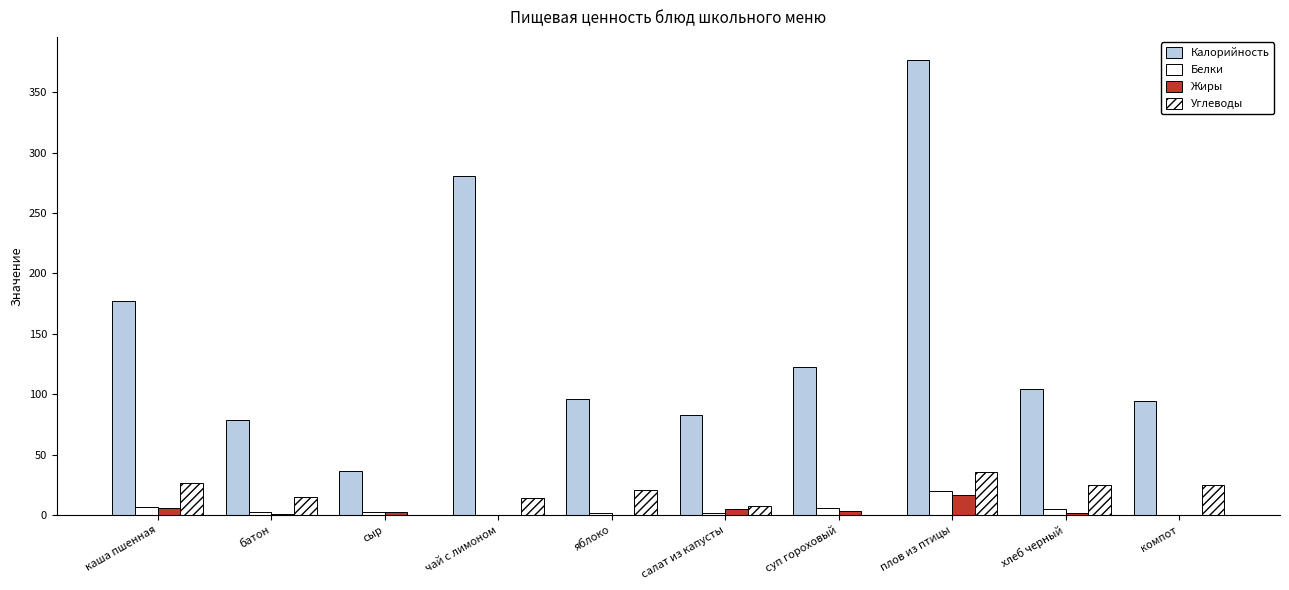

How many groups of bars are there?

10